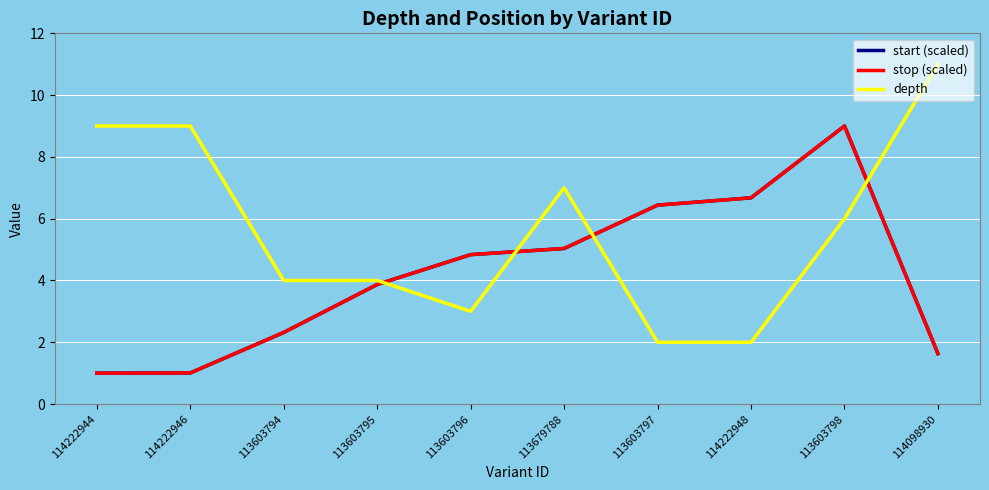

Does the chart have visible grid lines?

Yes